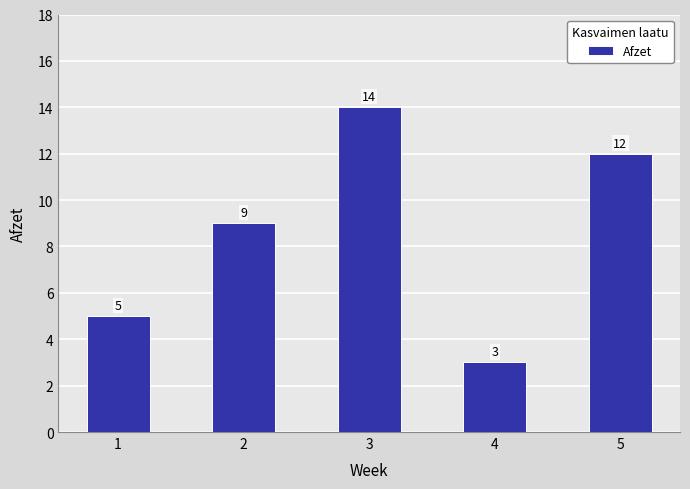

Are the bars grouped side by side (vs. stacked)?

No